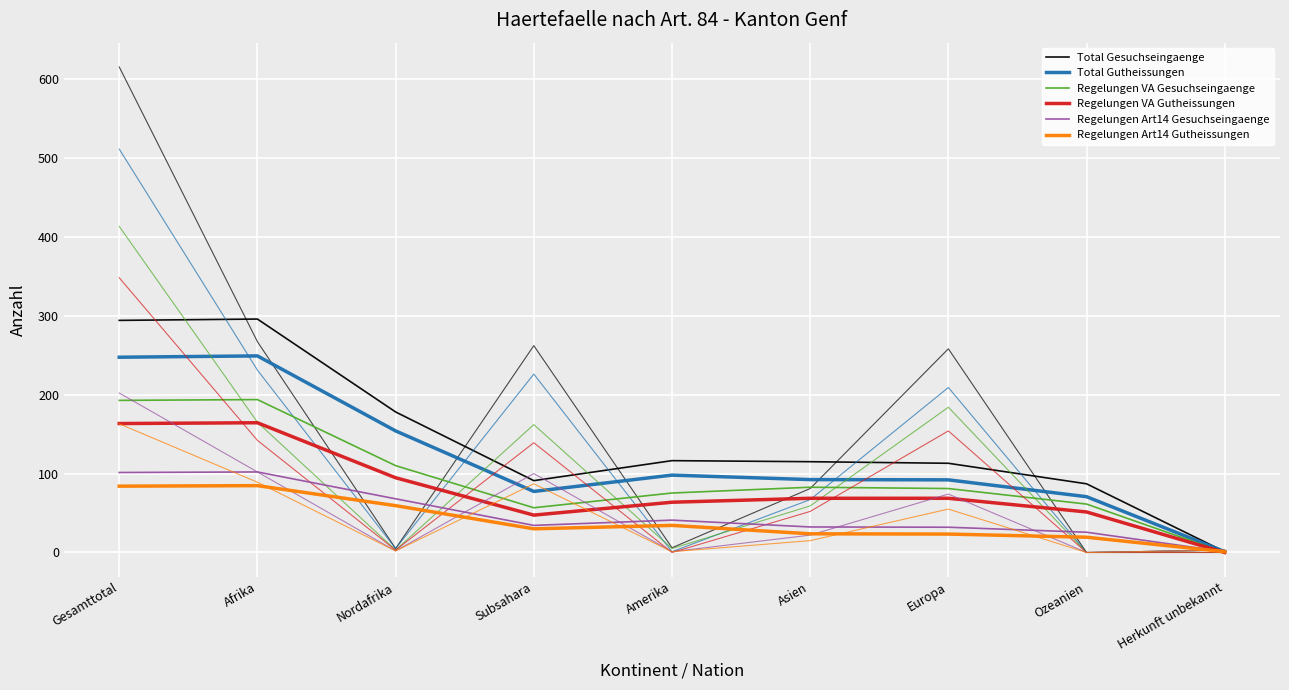

At which category does Total Gutheissungen reach its first local valley?

Subsahara